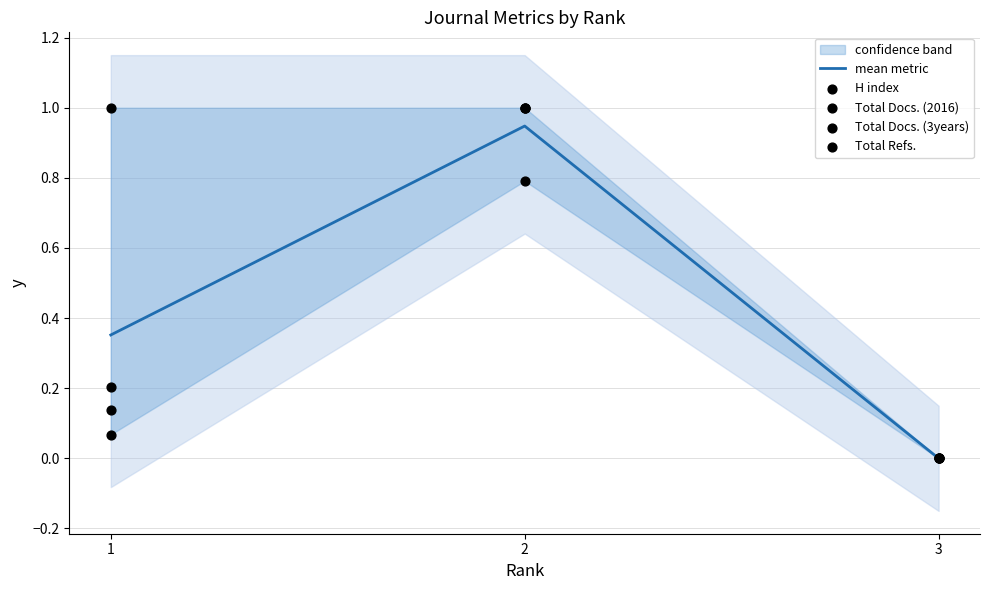

What is the total value across all series at 2?

4.7